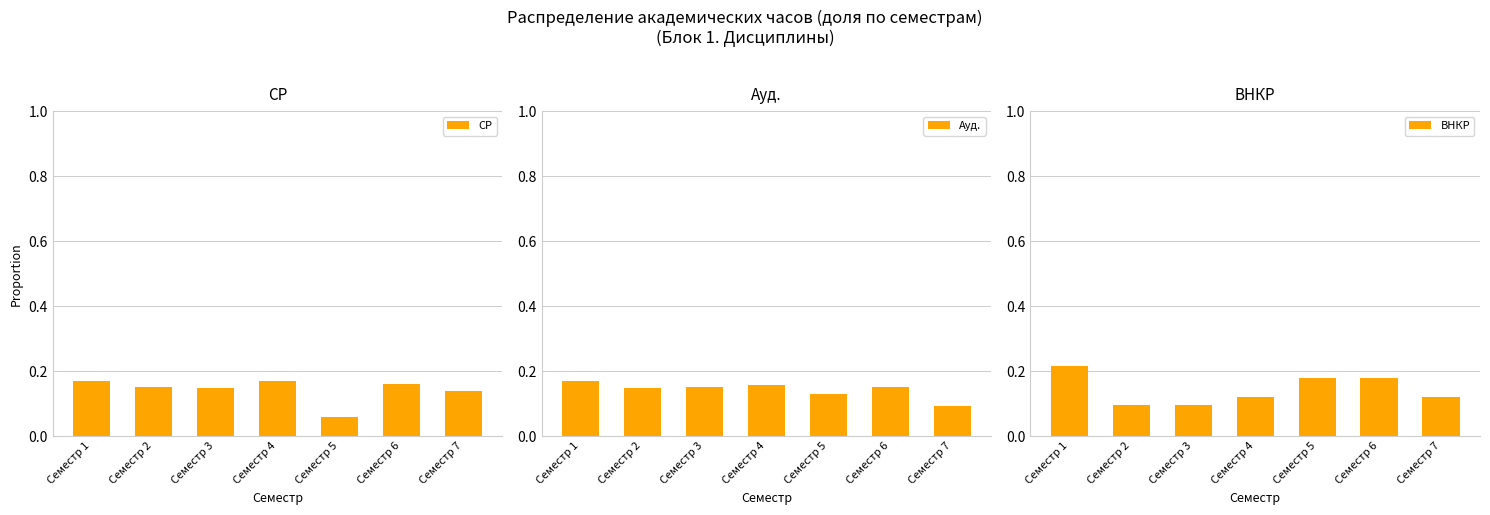

Which has a higher value, Семестр 5 or Семестр 2?

Семестр 2